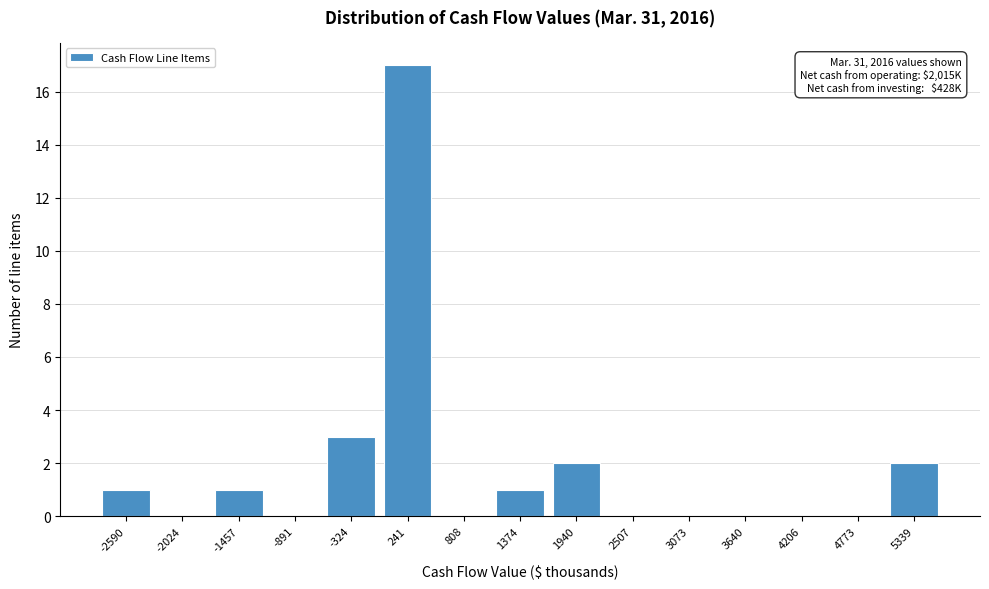

Reading right to left, extract all data points from this chart.

5339=2	4773=0	4206=0	3640=0	3073=0	2507=0	1940=2	1374=1	808=0	241=17	-324=3	-891=0	-1457=1	-2024=0	-2590=1